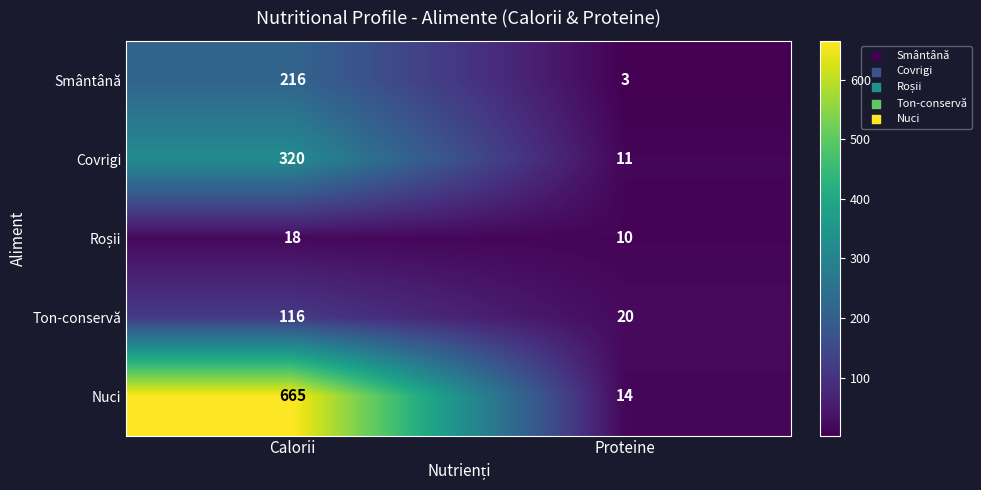

What value does the Smântână series have at Proteine, to the nearest 5?

5